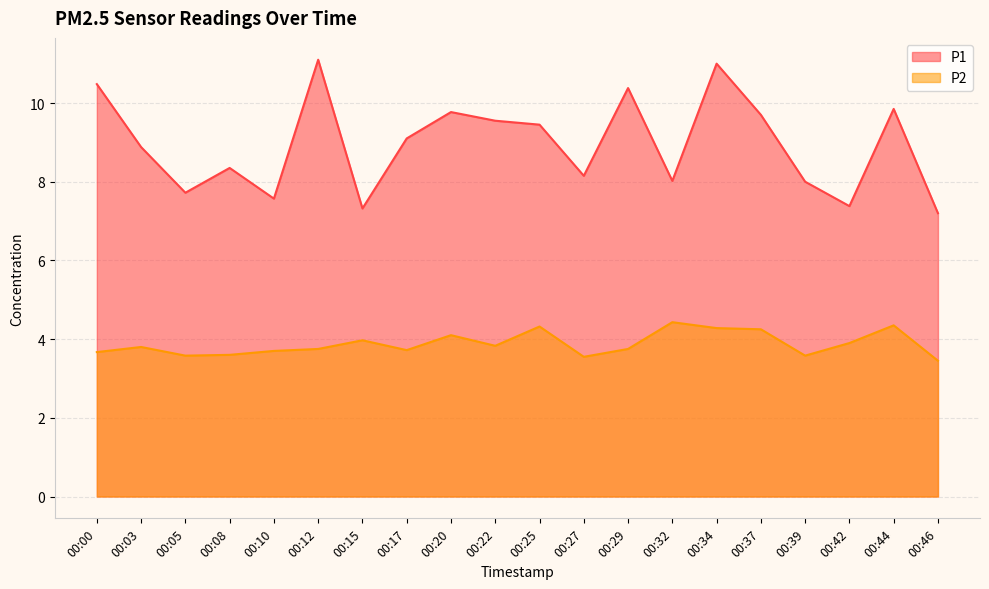

What is the approximate value of P2 at 00:12?

3.8